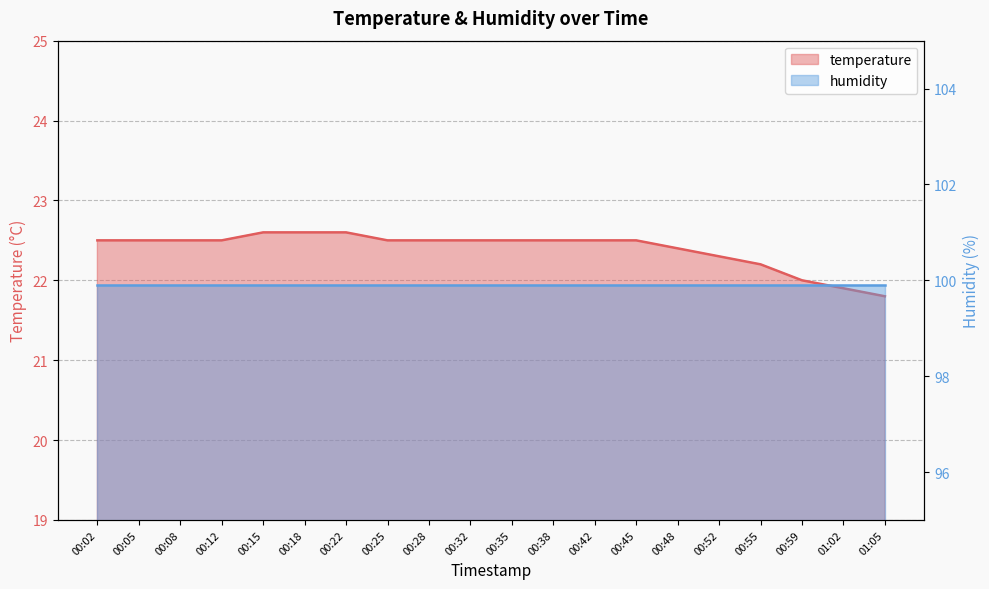

Which label corresponds to the largest value in the chart?

00:15